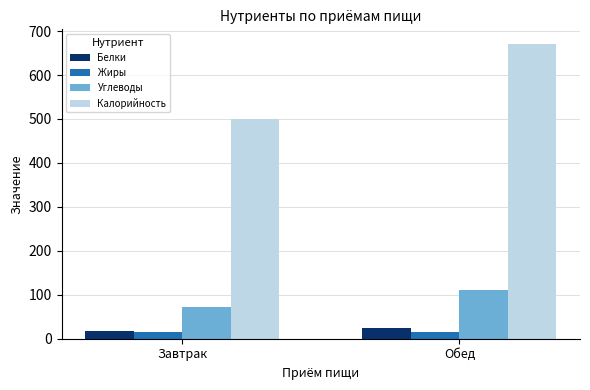

Which series has the largest total across all categories?

Калорийность